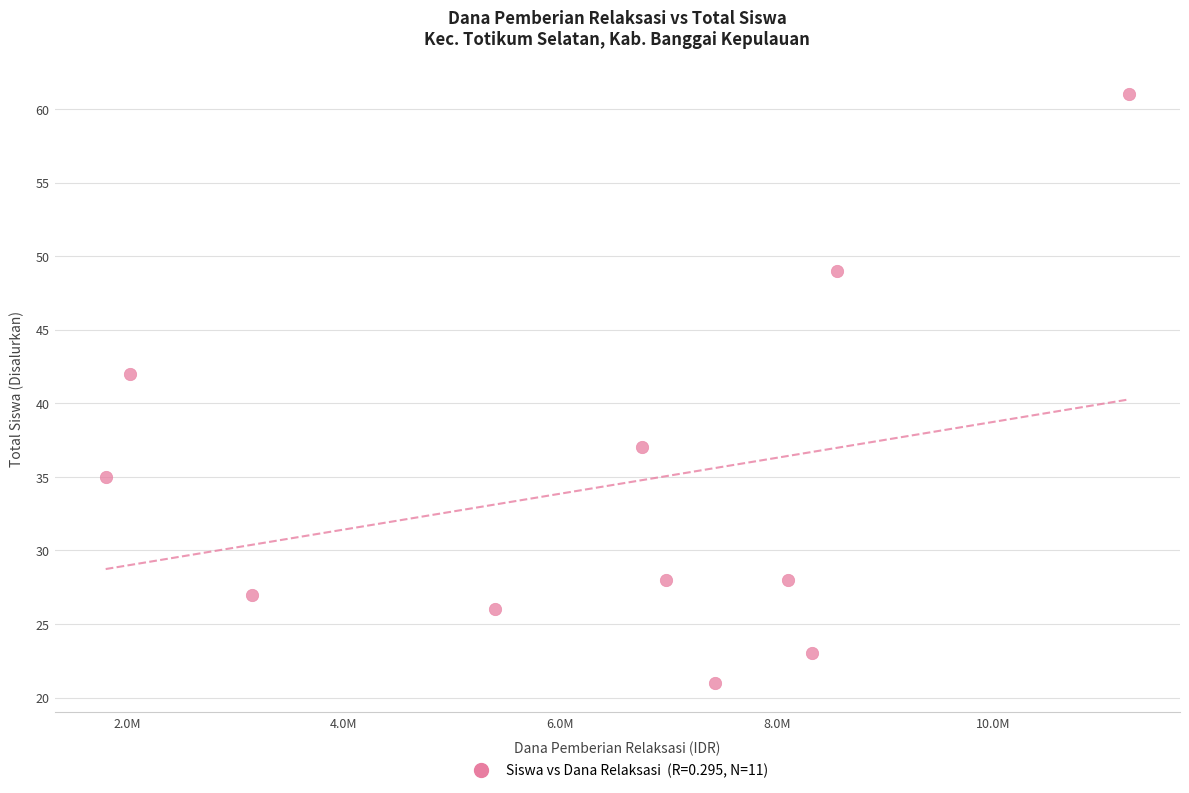

What is the range of X values (max minus min)?

9450000